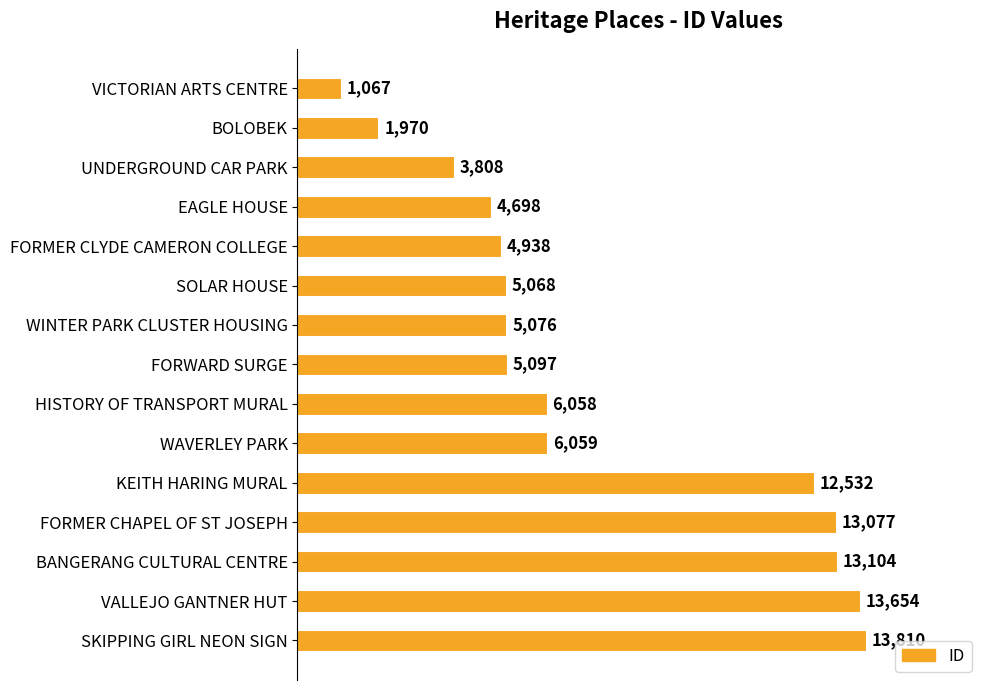

Reading top to bottom, extract all data points from this chart.

VICTORIAN ARTS CENTRE=1067	BOLOBEK=1970	UNDERGROUND CAR PARK=3808	EAGLE HOUSE=4698	FORMER CLYDE CAMERON COLLEGE=4938	SOLAR HOUSE=5068	WINTER PARK CLUSTER HOUSING=5076	FORWARD SURGE=5097	HISTORY OF TRANSPORT MURAL=6058	WAVERLEY PARK=6059	KEITH HARING MURAL=12532	FORMER CHAPEL OF ST JOSEPH=13077	BANGERANG CULTURAL CENTRE=13104	VALLEJO GANTNER HUT=13654	SKIPPING GIRL NEON SIGN=13810